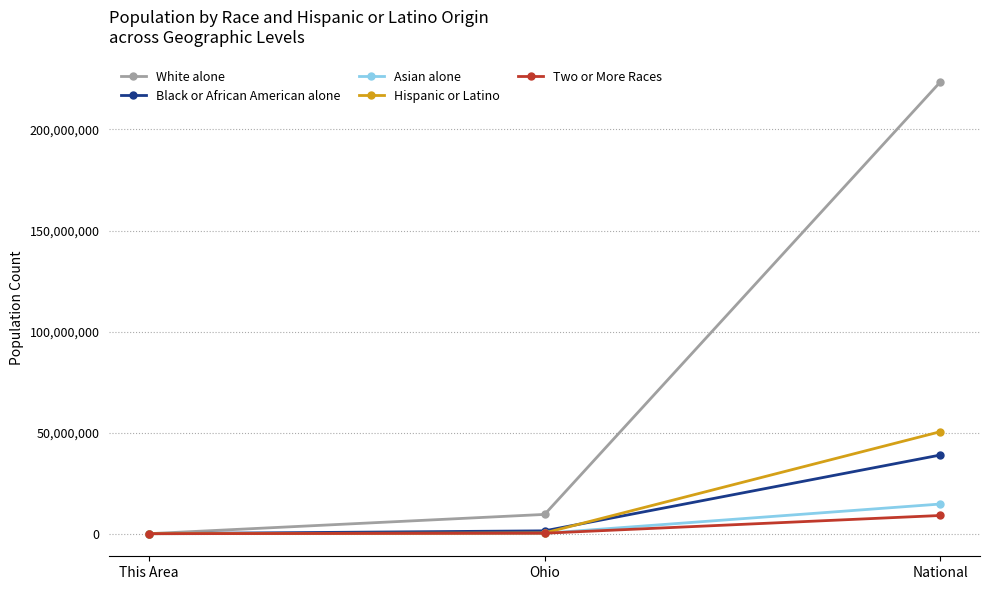

What is the value of the White alone point at the 2nd from the left?

9539437